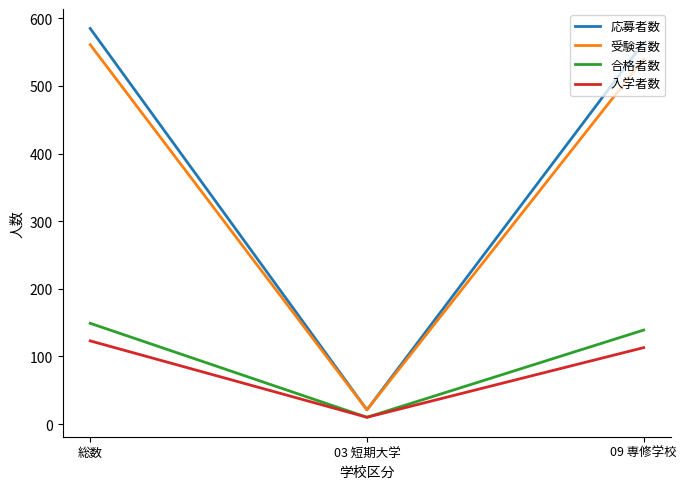

The 入学者数 series shows 123 at 総数. True or false?

True